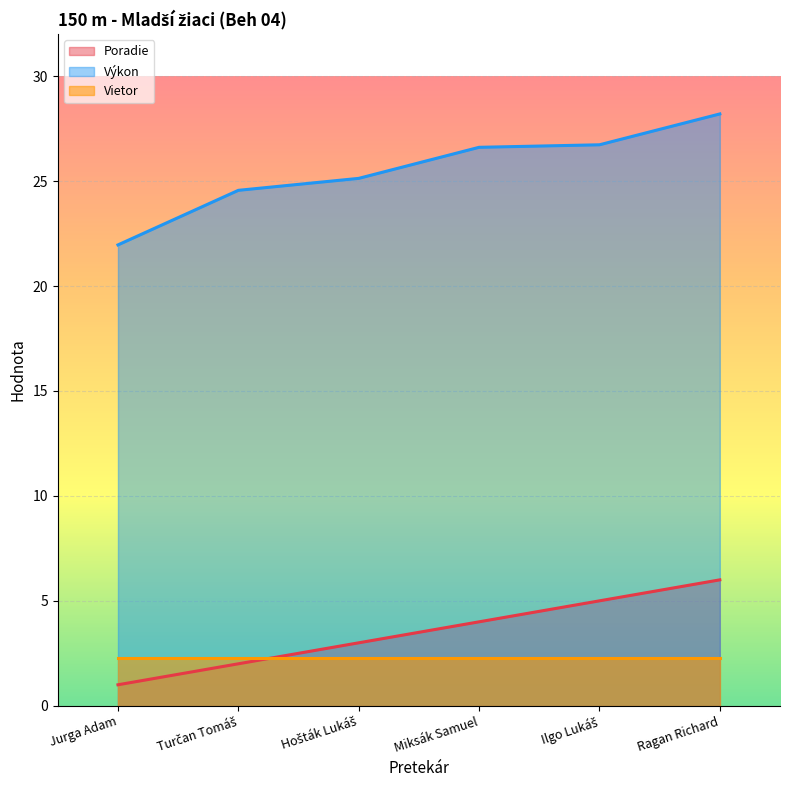

True or false: Výkon has a value of 26.7 at Ilgo Lukáš.

True